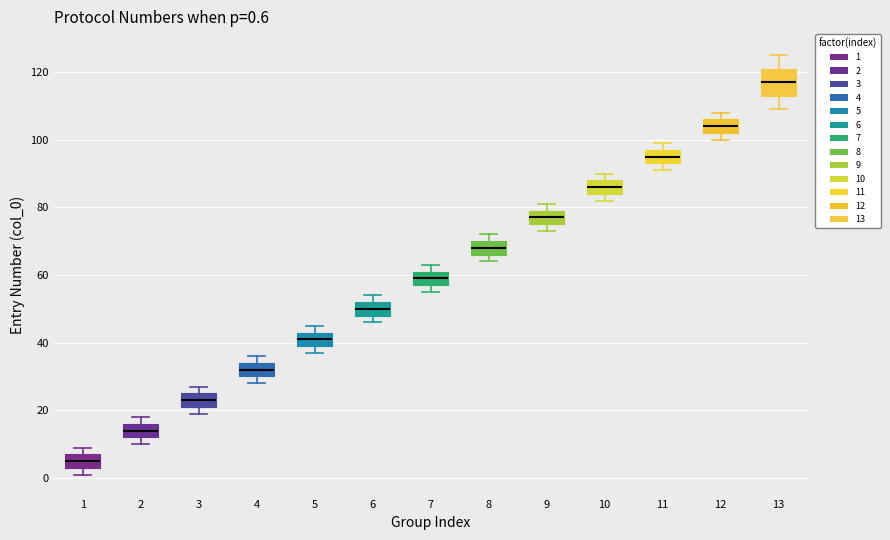

Which box is the tallest, from its lower edge to its upper edge?

13